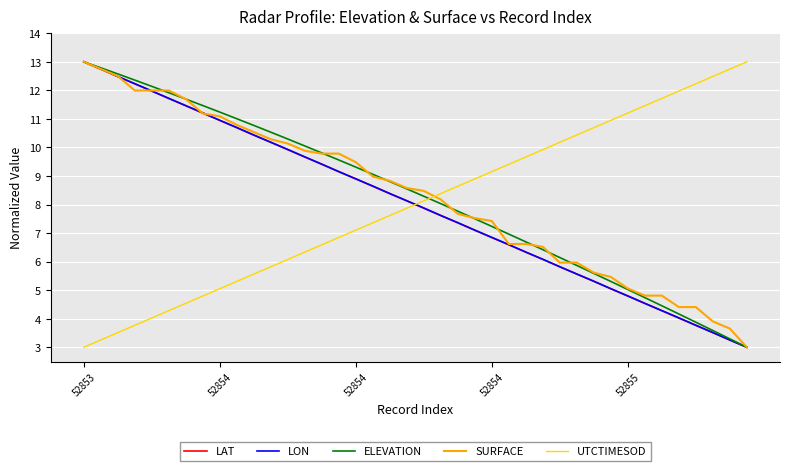

How many lines are shown in the chart?

5